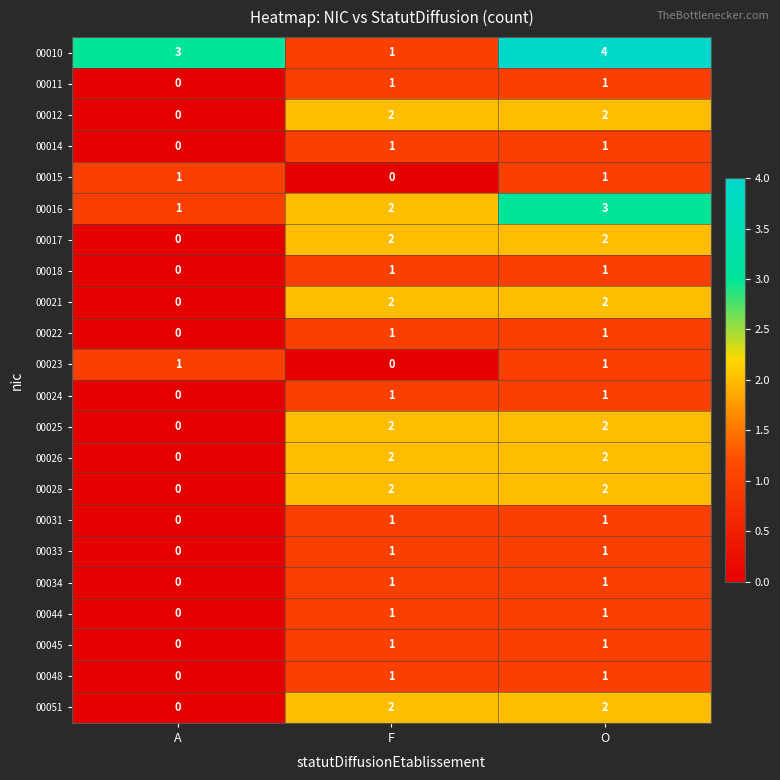

Count the 00012 values in the range 0 to 2.

3